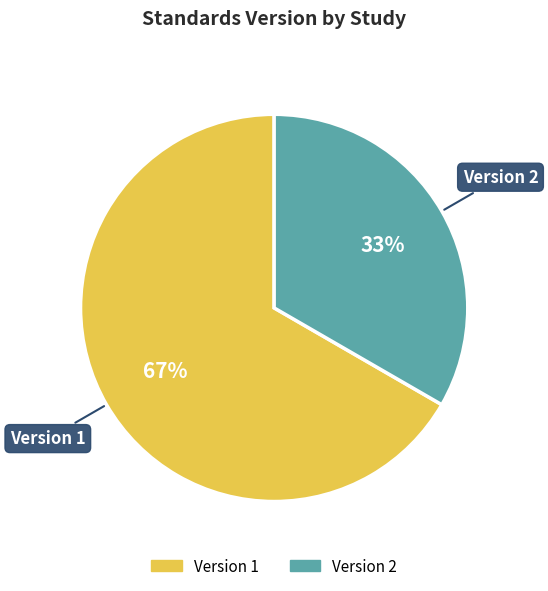

How many slices are in this pie chart?

2